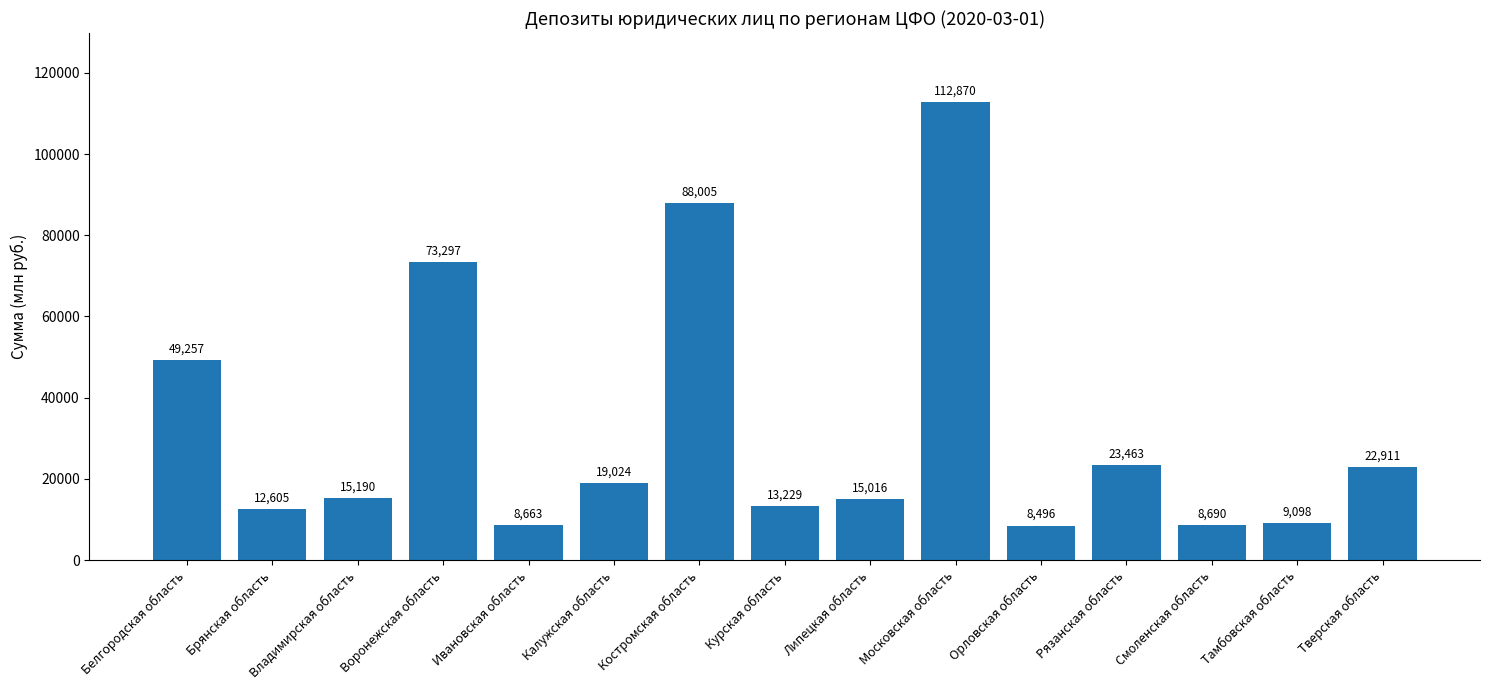

Rank the categories by value from highest to lowest.

Московская область, Костромская область, Воронежская область, Белгородская область, Рязанская область, Тверская область, Калужская область, Владимирская область, Липецкая область, Курская область, Брянская область, Тамбовская область, Смоленская область, Ивановская область, Орловская область